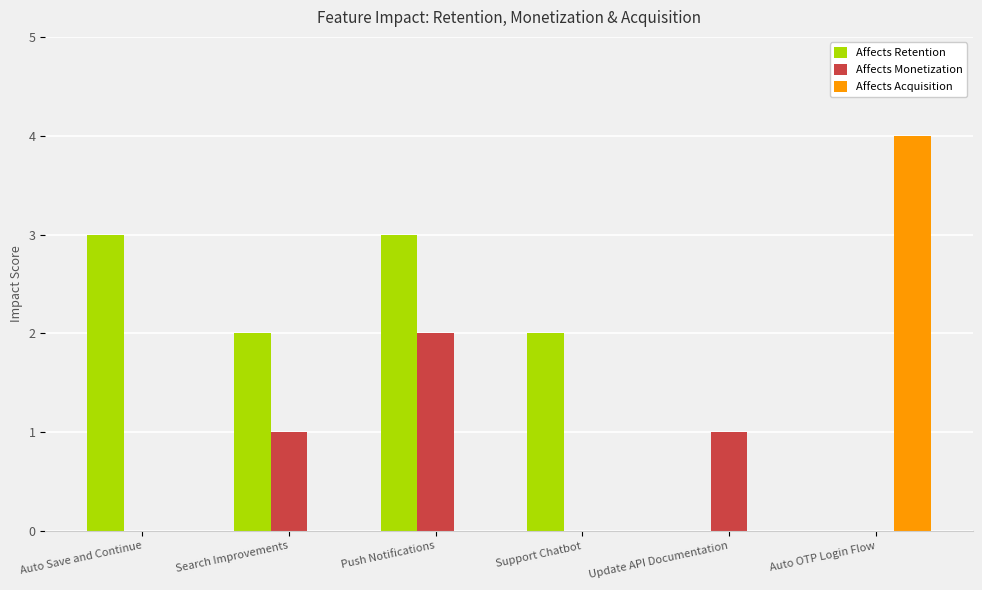

What is the difference between the Affects Retention values at Update API Documentation and Support Chatbot?

2